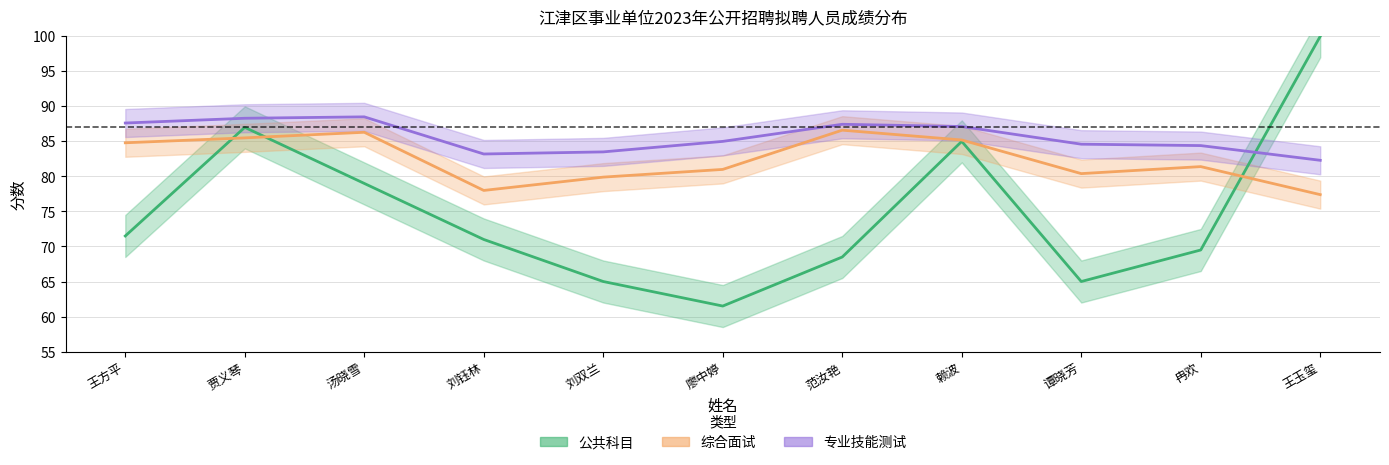

What is the difference between the maximum and minimum values in the 专业技能测试 series?

6.2